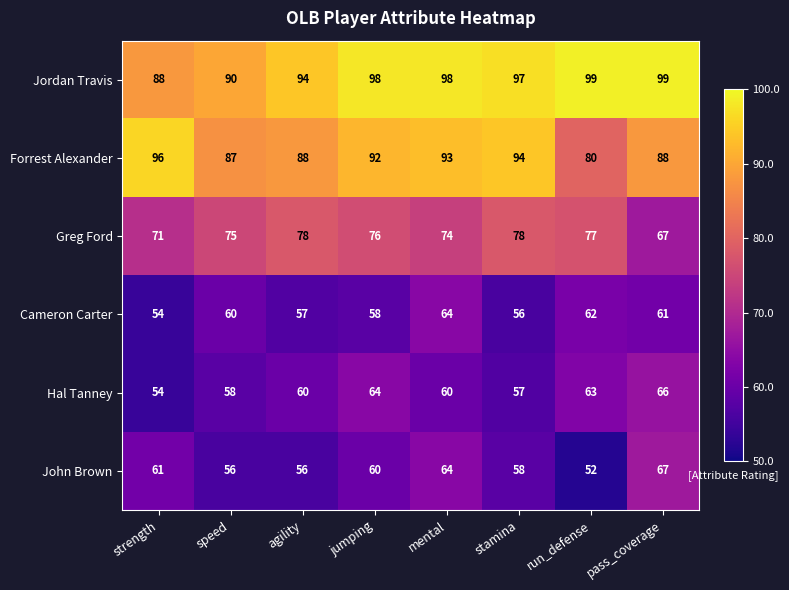

What is the sum of all Cameron Carter values?

472